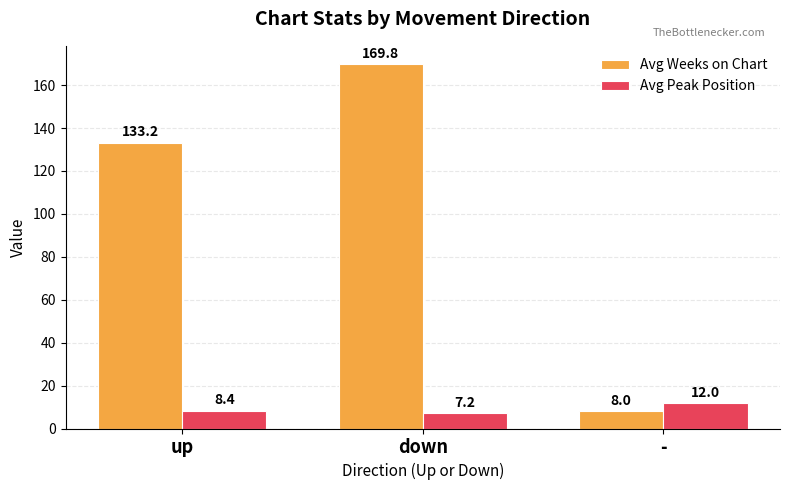

How many groups of bars are there?

3